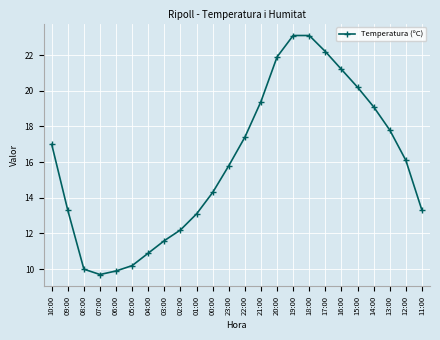

What is the maximum value shown in the chart?

23.1